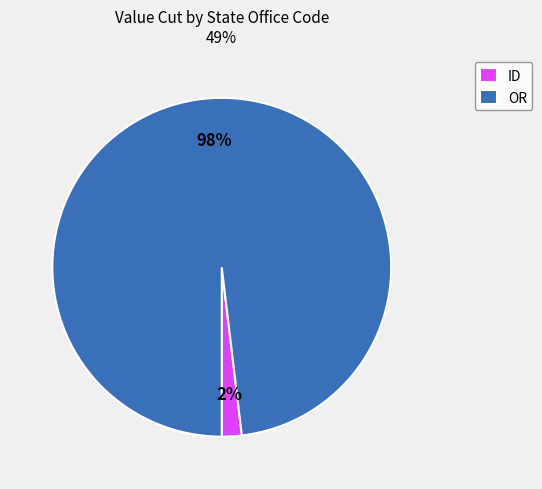

Which slice is the largest?

OR